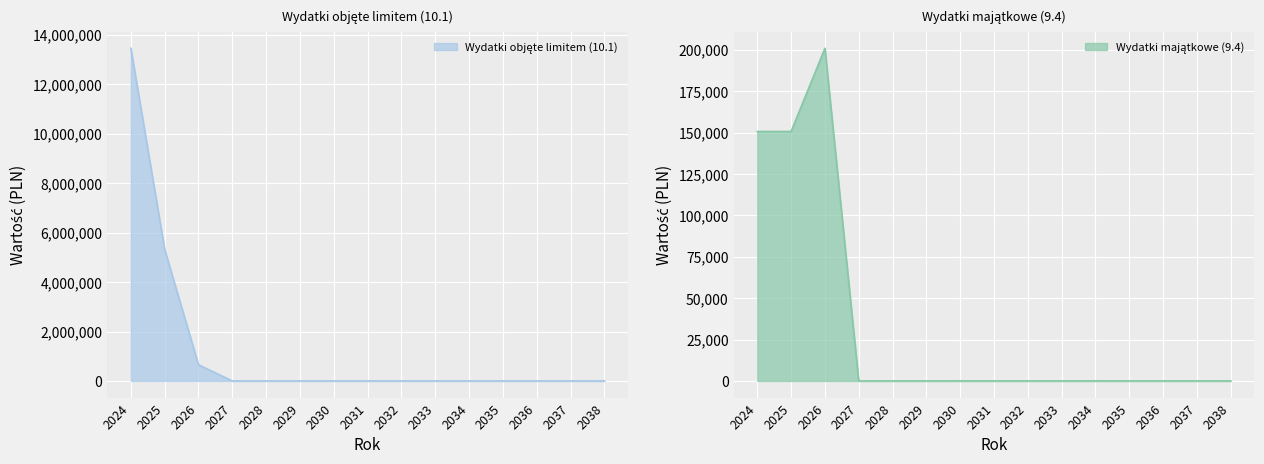

True or false: Wydatki majątkowe (9.4) and Wydatki objęte limitem (10.1) intersect in this chart.

False